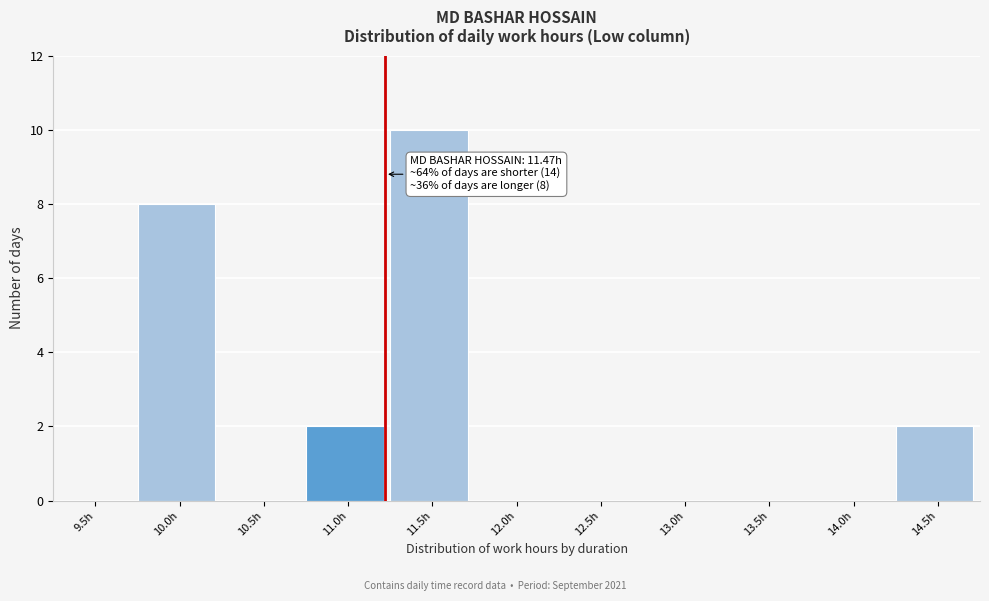

Reading left to right, list all the values displayed in this chart.

9.5h=0	10.0h=8	10.5h=0	11.0h=2	11.5h=10	12.0h=0	12.5h=0	13.0h=0	13.5h=0	14.0h=0	14.5h=2